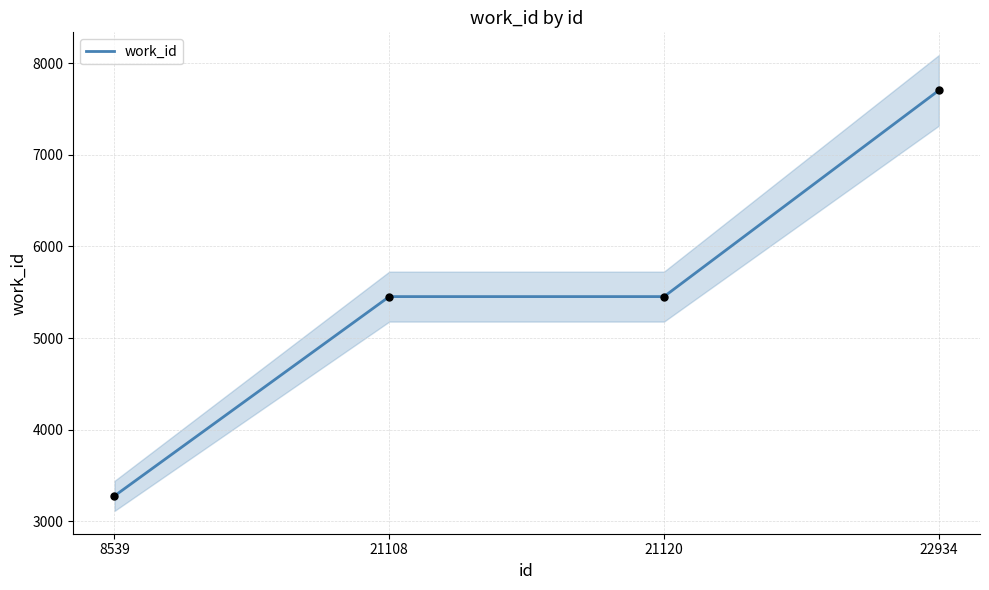

Approximately how many times larger is the value at 8539 compared to 21108?

0.6